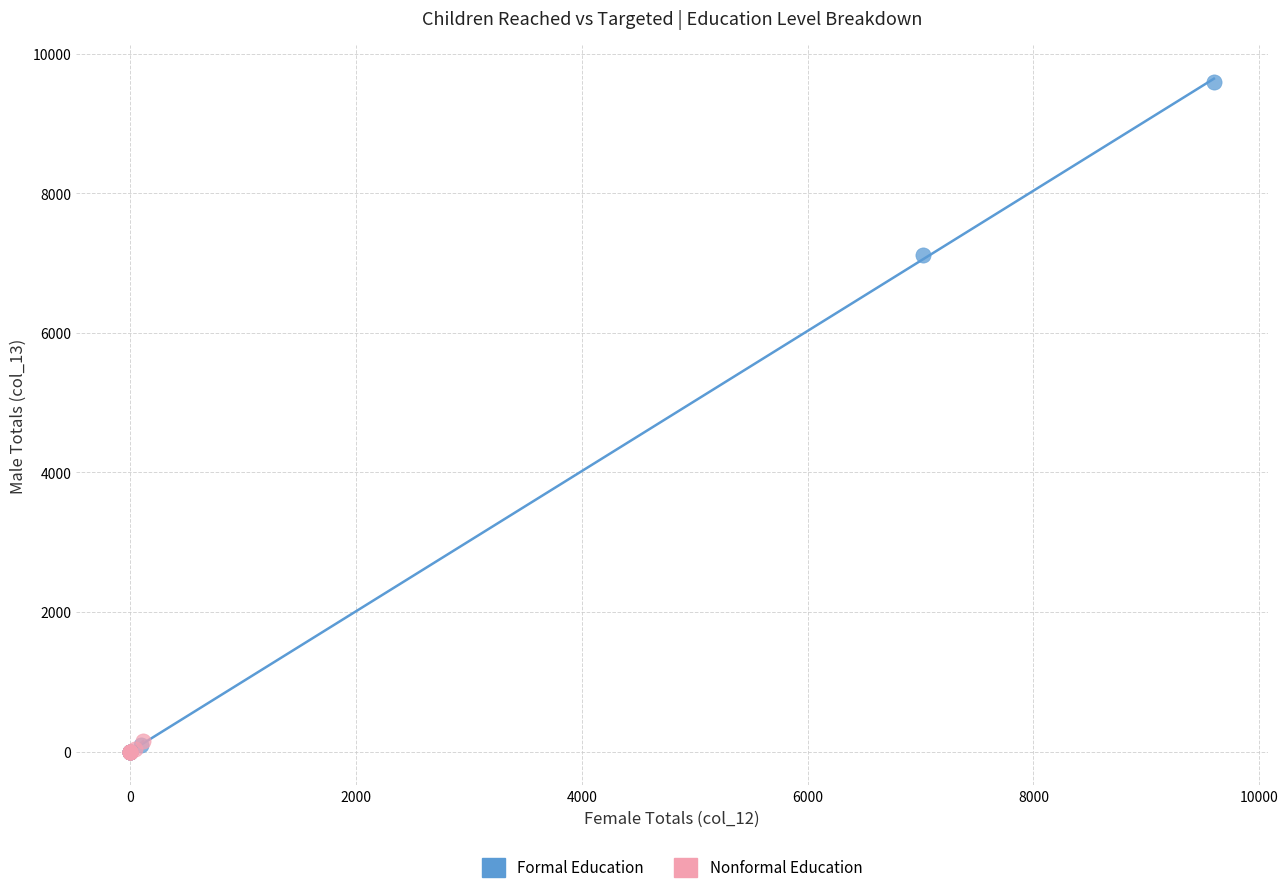

Which series has the largest Y range (max minus min)?

Formal Education